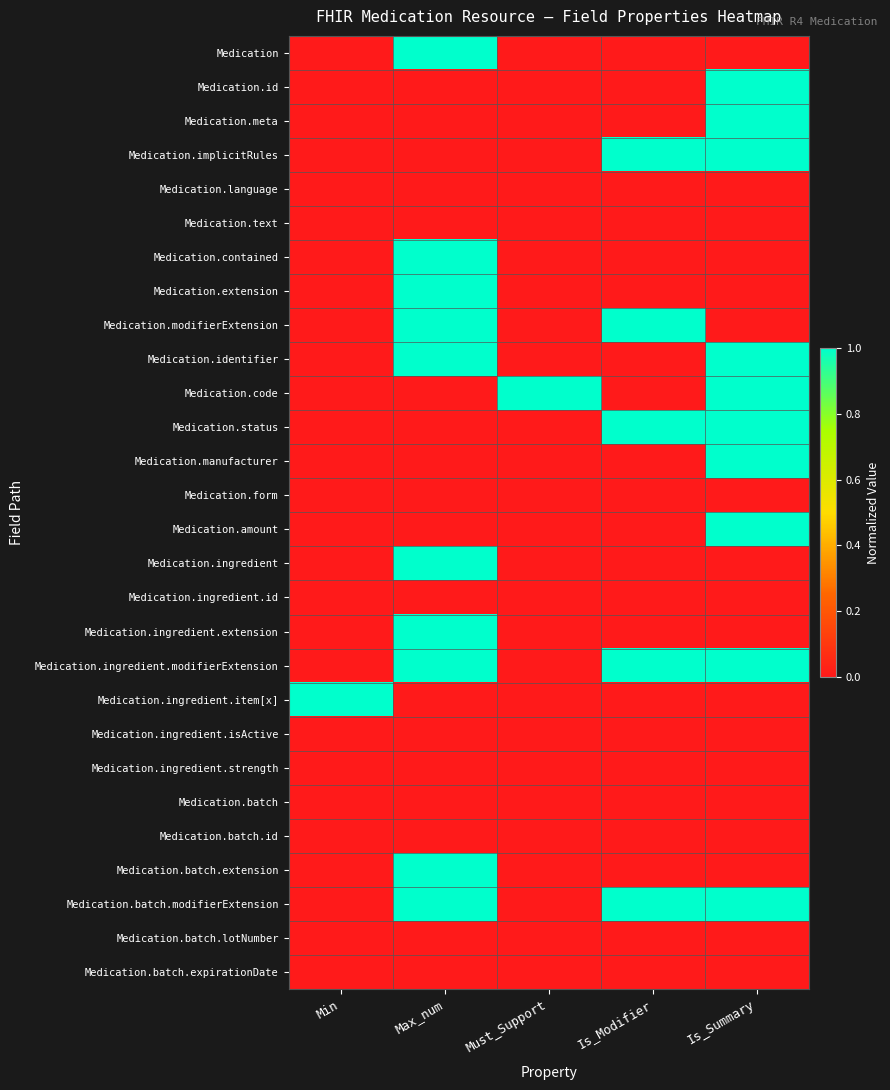

Which label corresponds to the smallest value in the chart?

Min